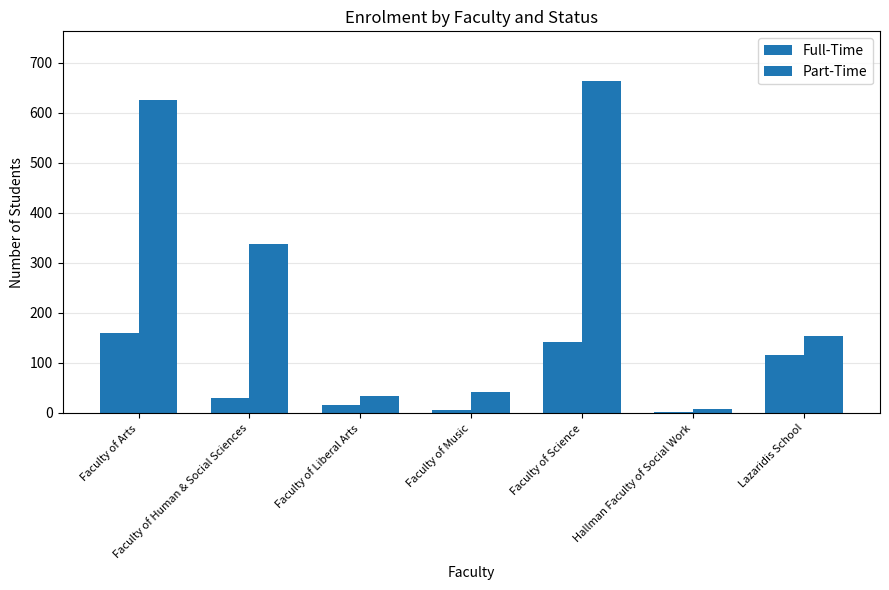

What is the label of the 1st bar from the right?

Lazaridis School